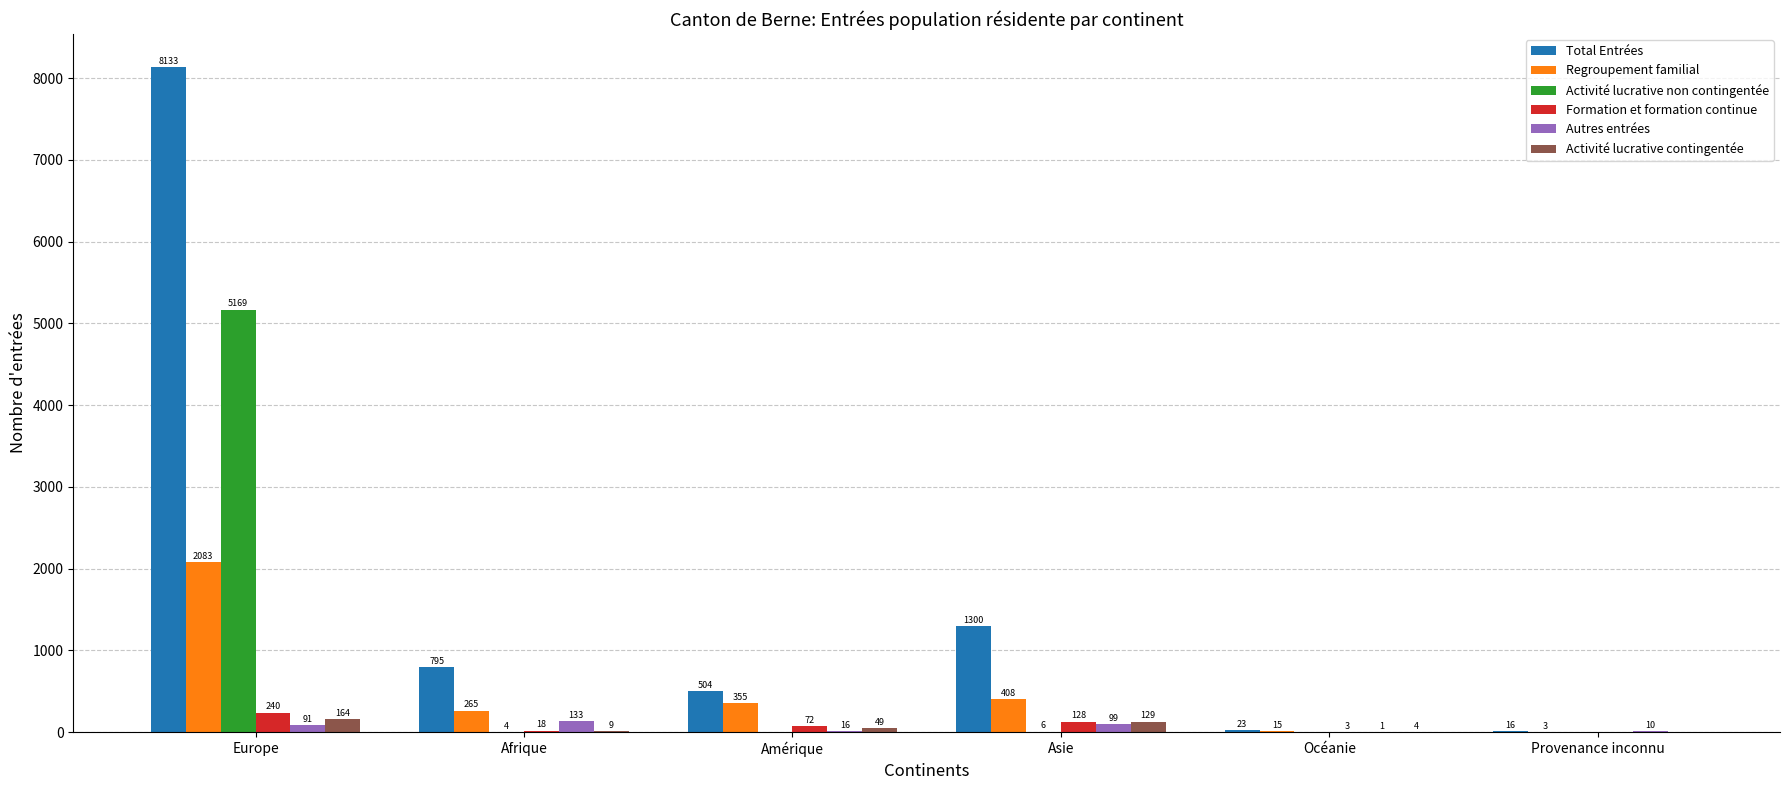

What value does the Regroupement familial series have at Océanie?

15